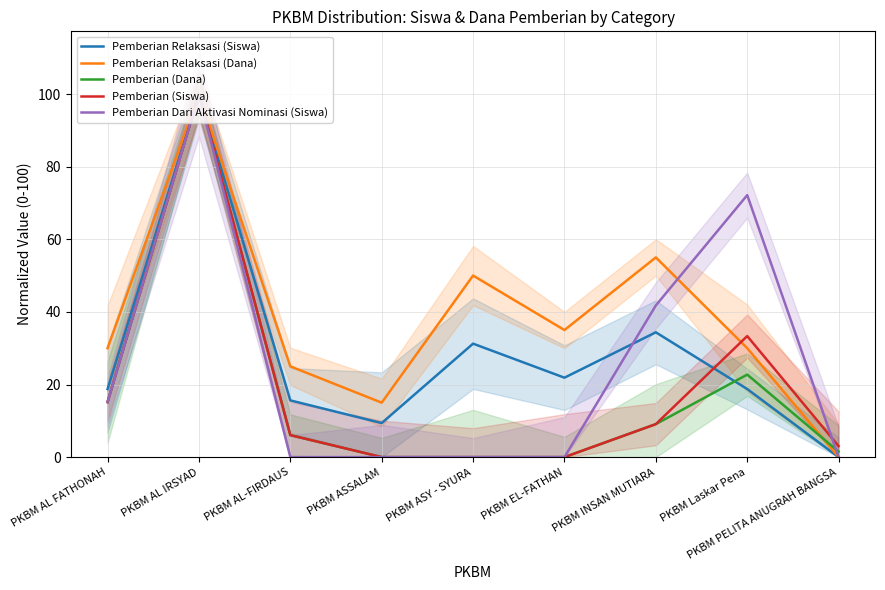

What is the label of the 5th point from the left?

PKBM ASY - SYURA